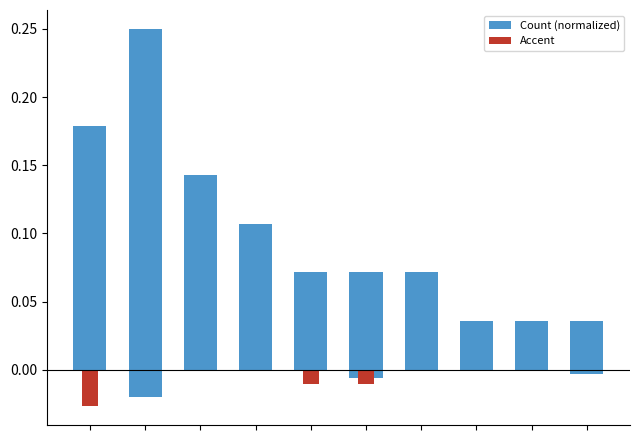

What is the difference between the maximum and minimum values in the Count (normalized) series?

0.2